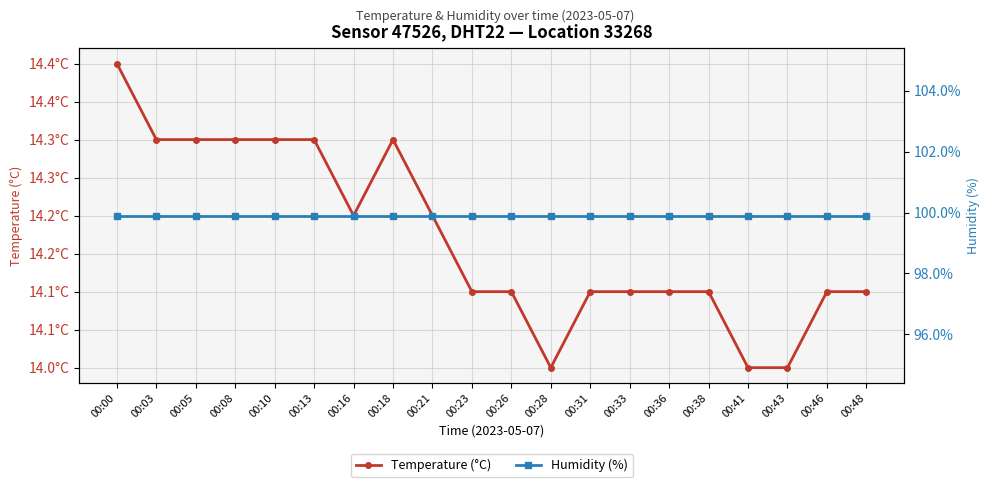

What are all the series names shown in the legend?

Temperature (°C), Humidity (%)